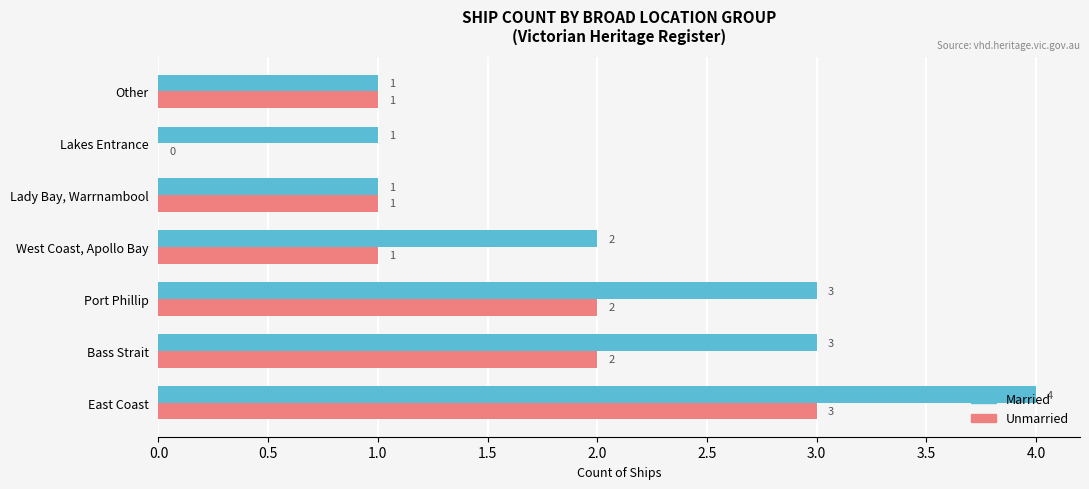

How many distinct data groups are displayed?

2